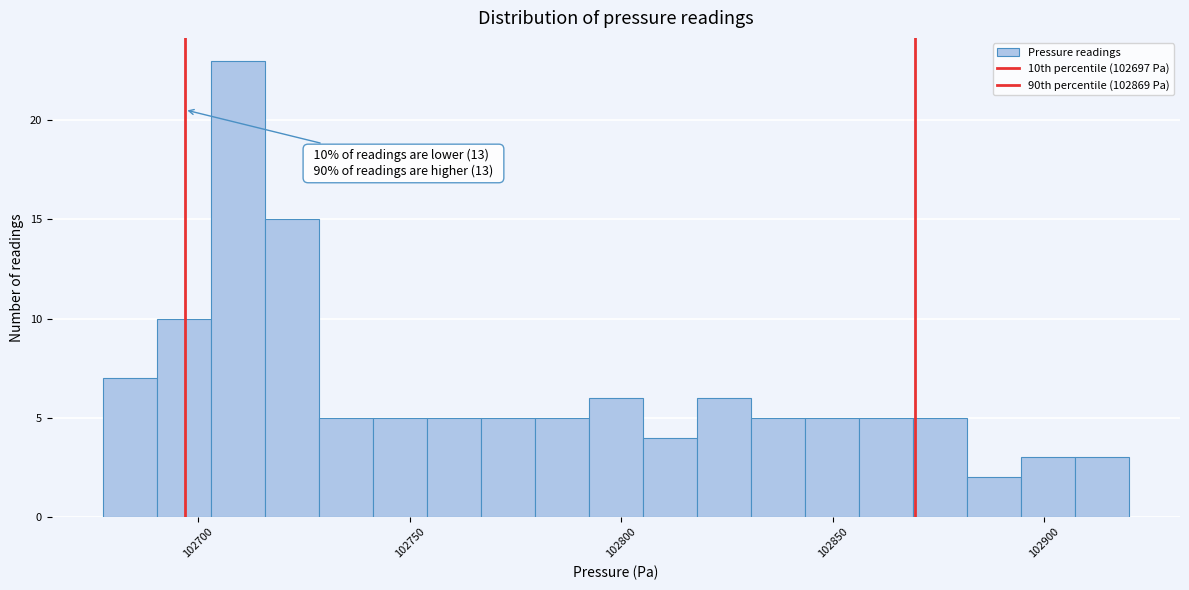

Around what value on the x-axis is the tallest bar? Give the approximate position of its centre, as read against the axis.

102710